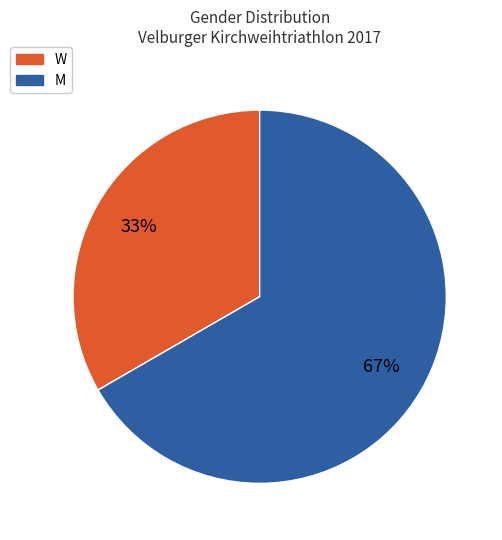

To the nearest percent, what is the average slice percentage?

50%